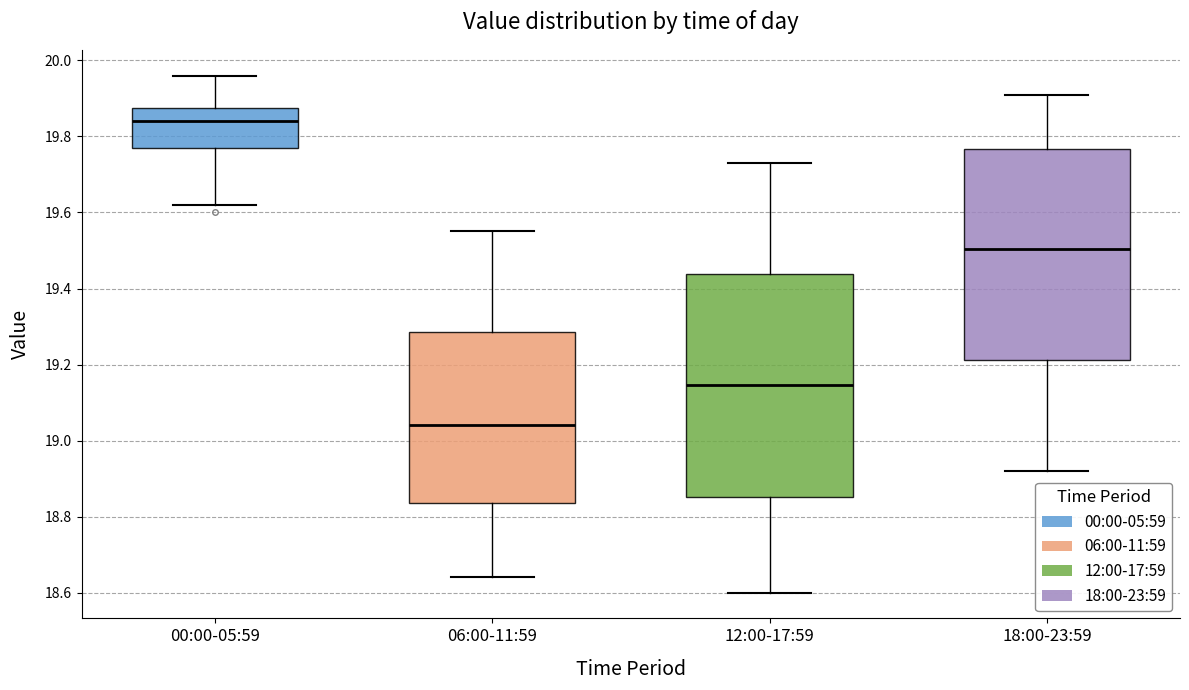

Comparing the boxes themselves (not the whiskers), which one is the tallest?

12:00-17:59